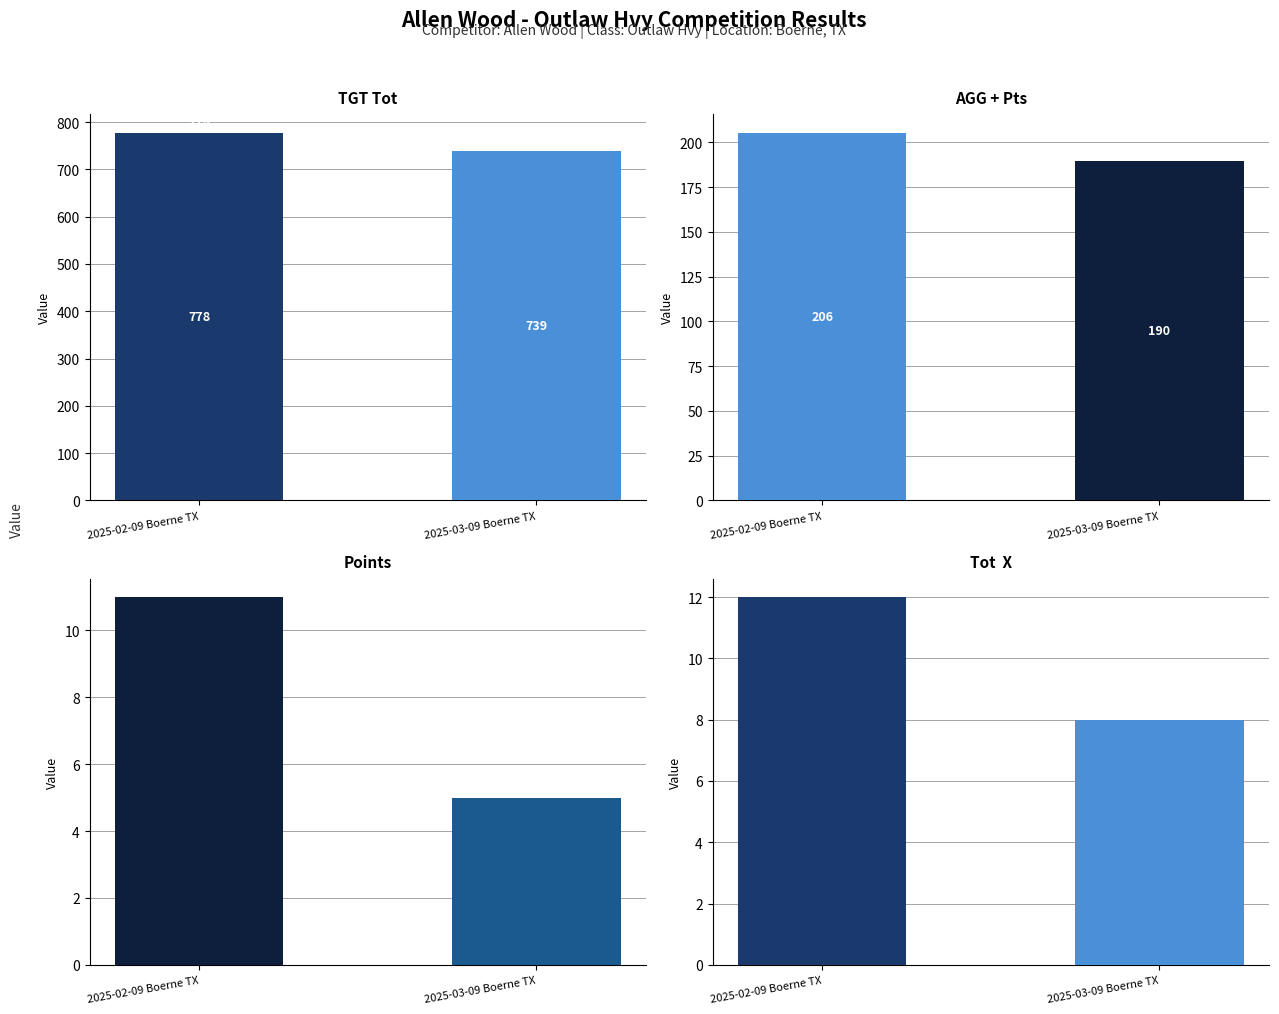

What is the total value across all series at 2025-03-09 Boerne TX?

941.8